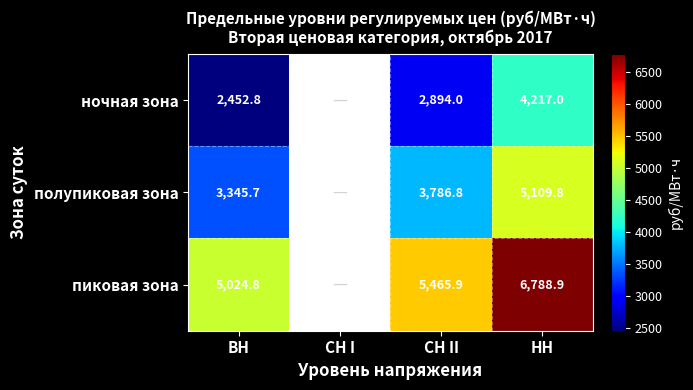

At НН, list the series in order from smallest to largest.

ночная зона, полупиковая зона, пиковая зона